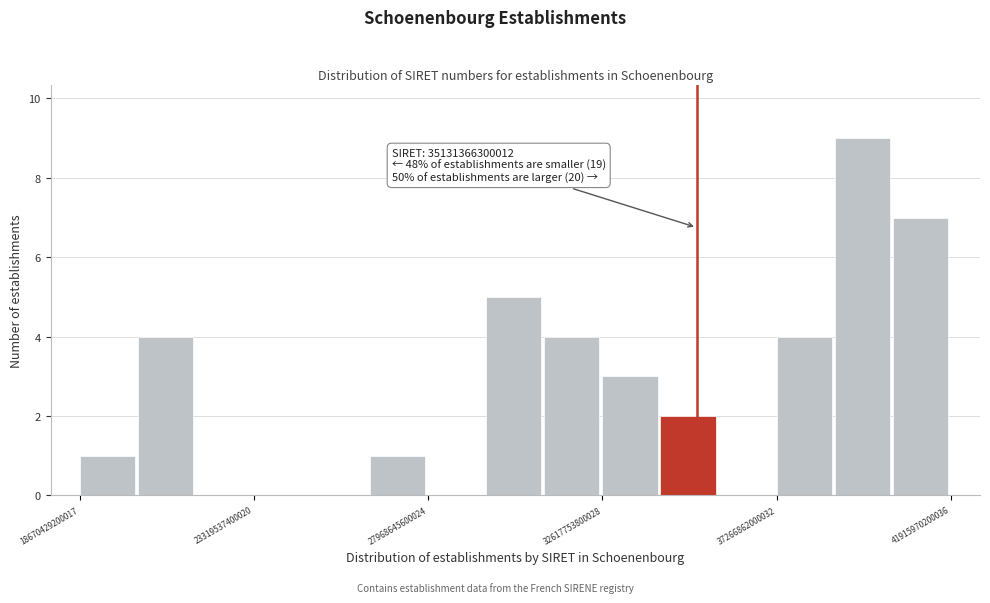

Around what value on the x-axis is the tallest bar? Give the approximate position of its centre, as read against the axis.

39500000000000